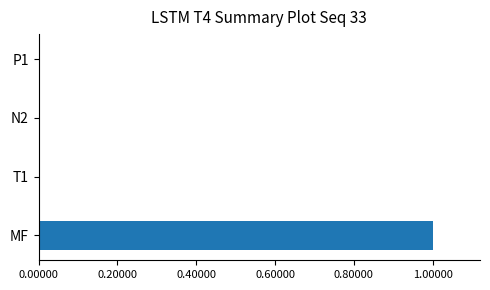

The value at P1 is 0.0. True or false?

True